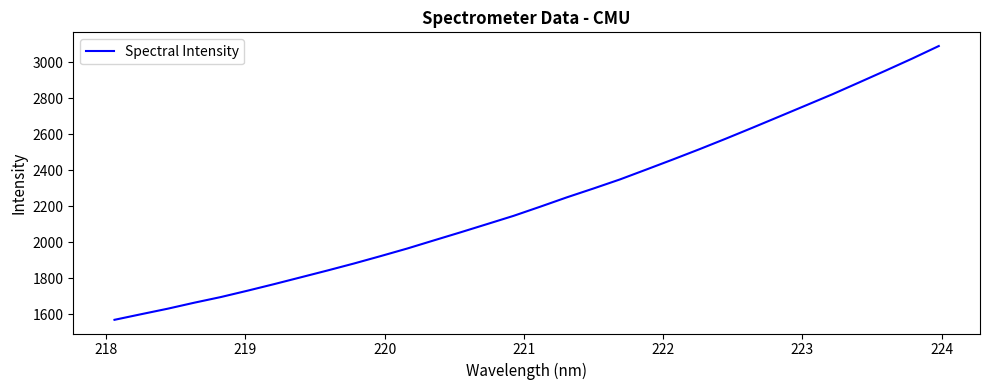

What is the difference between the maximum and minimum values?

1521.7